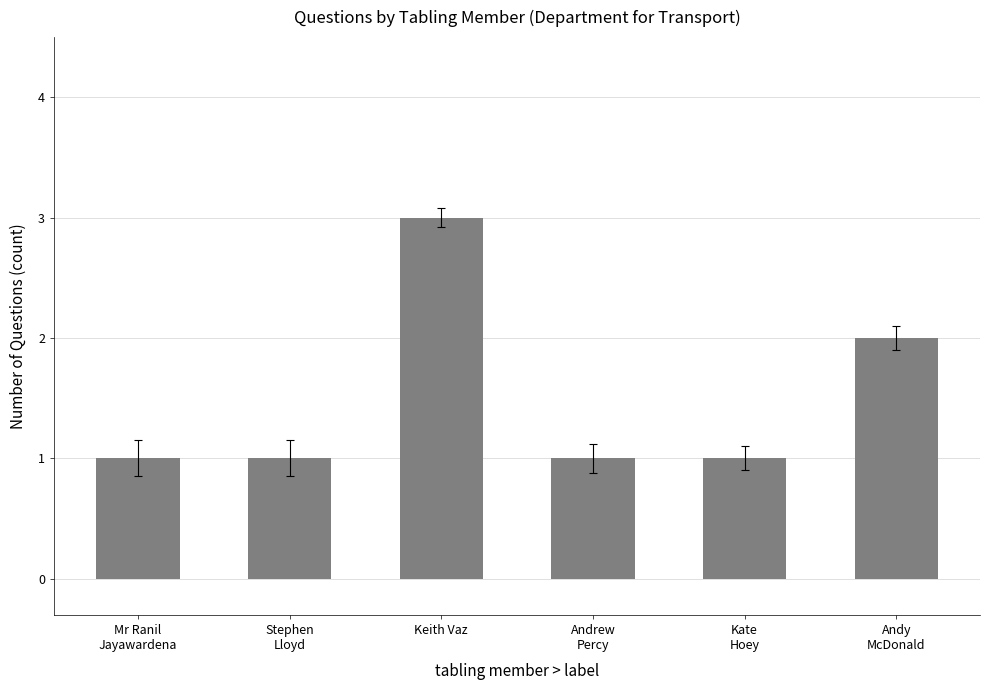

What is the difference between the second highest and second lowest values?

1